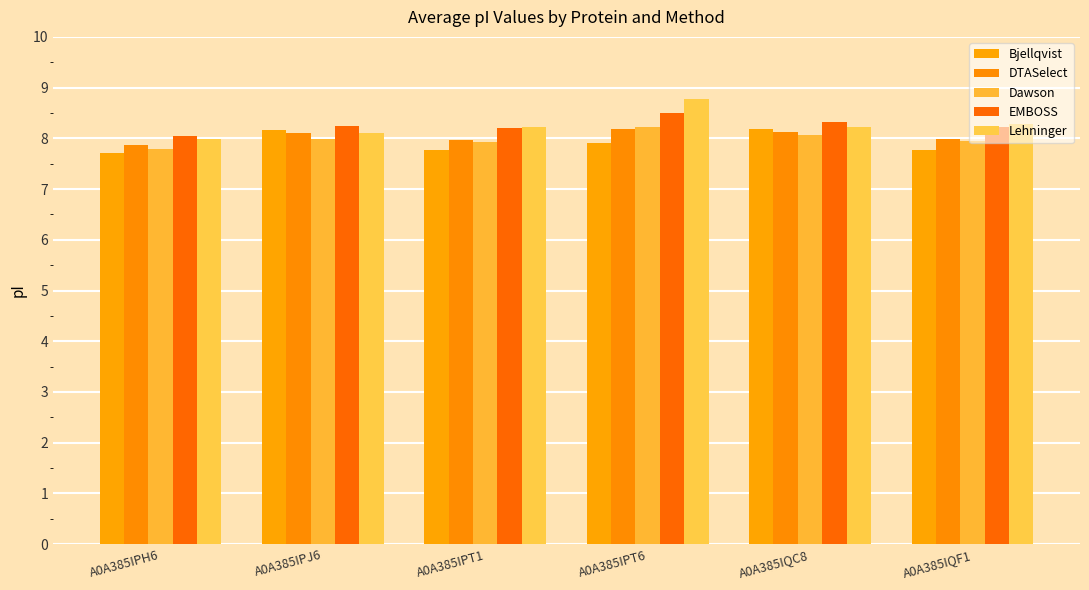

How many bars are there in total?

30